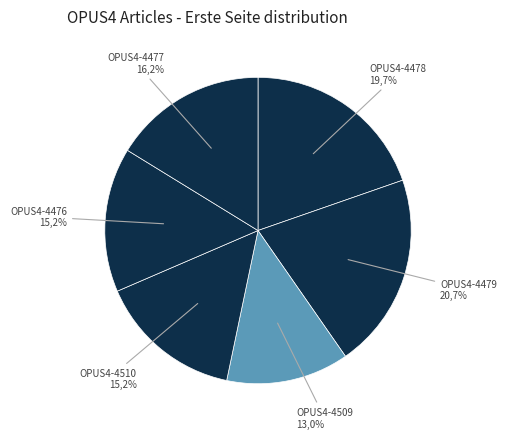

How many slices are in this pie chart?

6